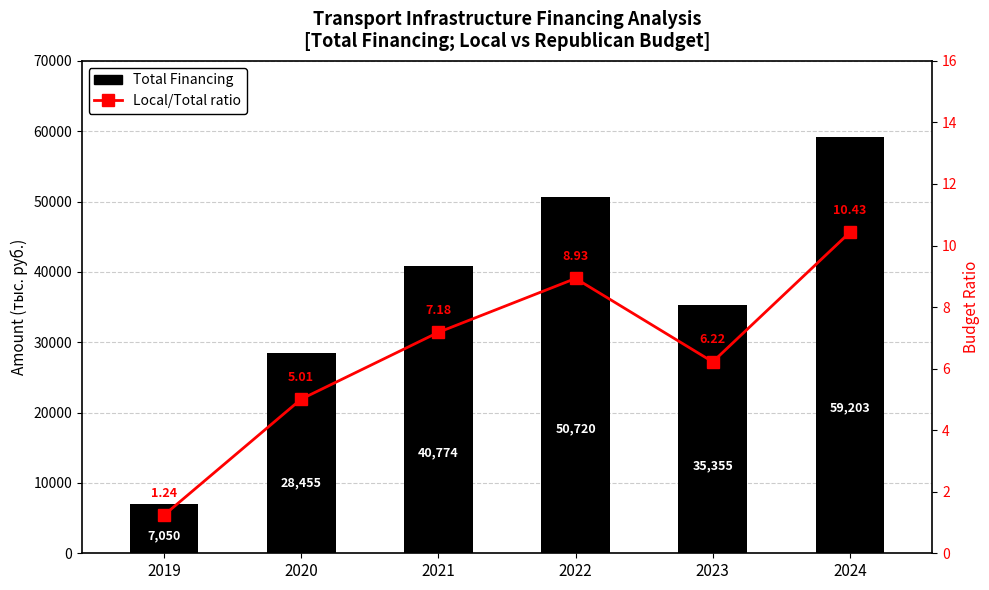

What is the difference between the maximum and minimum values in the Total Financing series?

52153.7